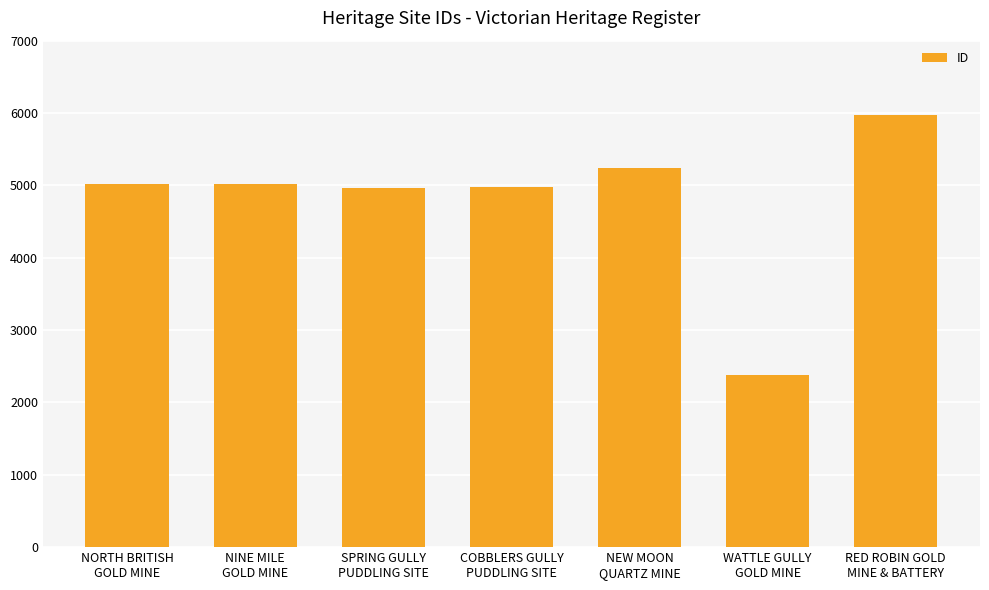

What is the minimum value shown in the chart?

2380